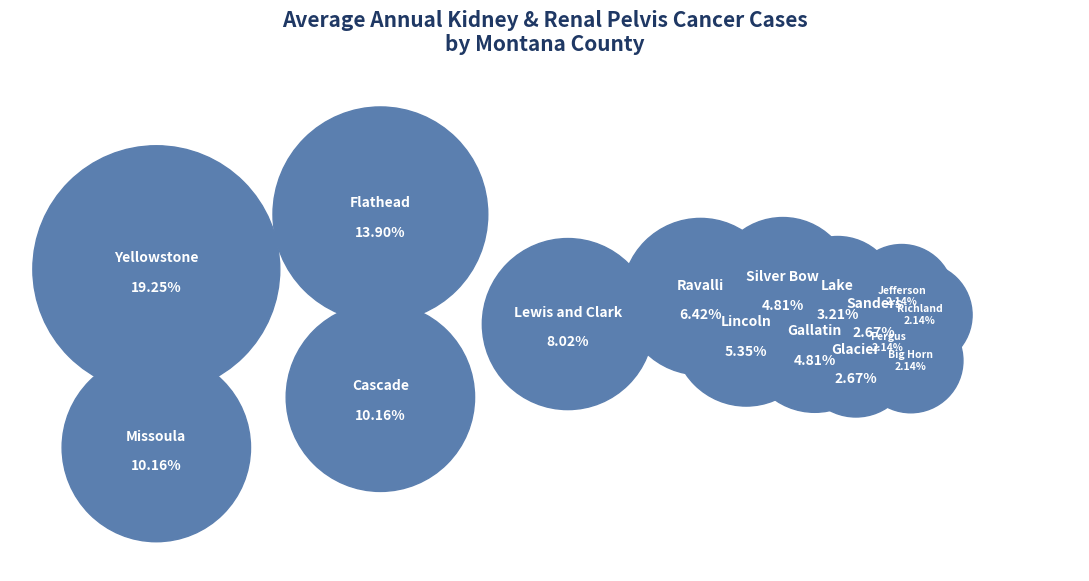

To the nearest percent, what is the average slice percentage?

6%